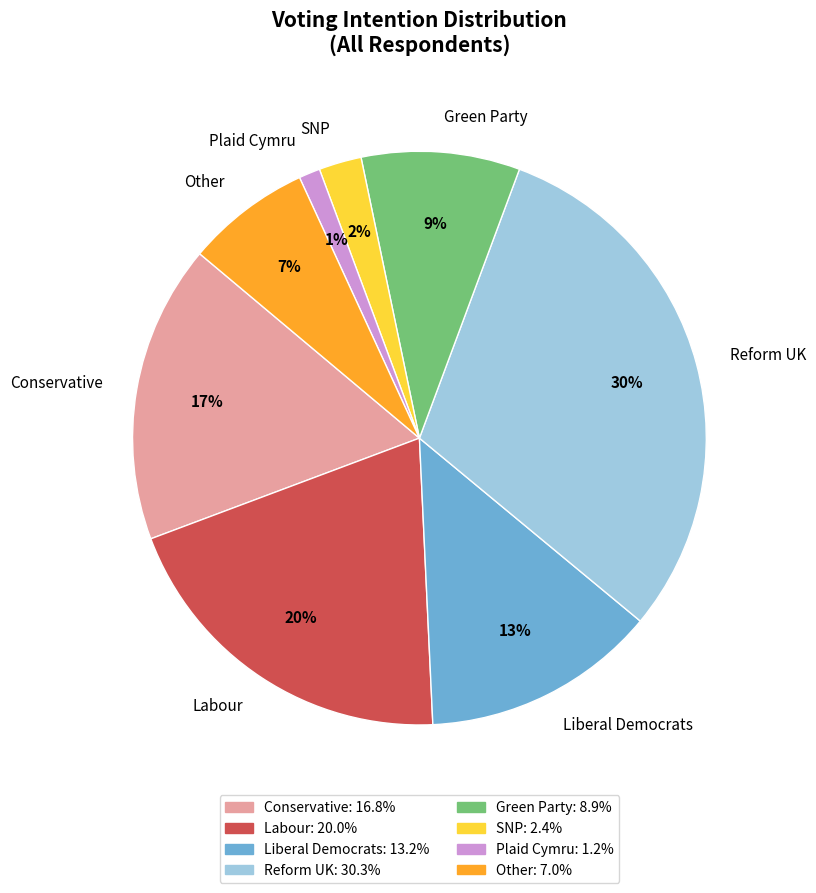

To the nearest percent, what percentage of the pie is Reform UK?

30%